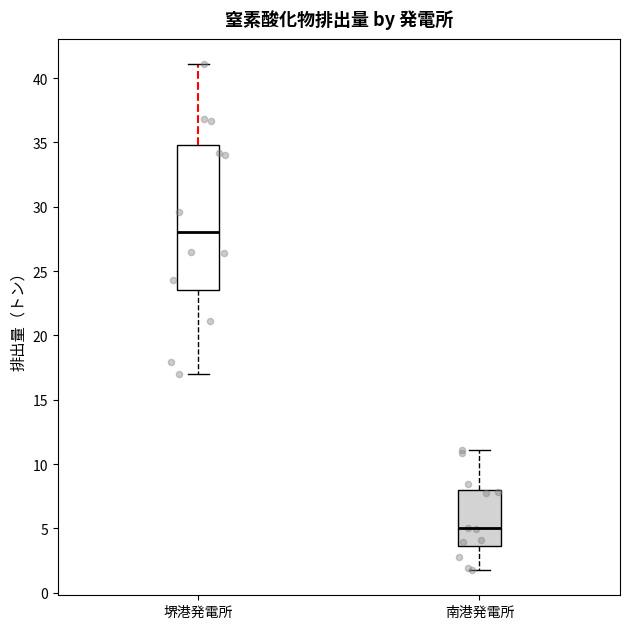

Reading left to right, transcribe this box plot: for each box, give where its median line is, the range the box spans, and where its two whiskers end, as read against the y-axis. The values are not printed on the chart, so give them approximately, as read against the axis.

堺港発電所: median 28.0, box 23.5 to 35.0, whiskers 17.0 to 41.0
南港発電所: median 5.0, box 3.5 to 8.0, whiskers 2.0 to 11.0